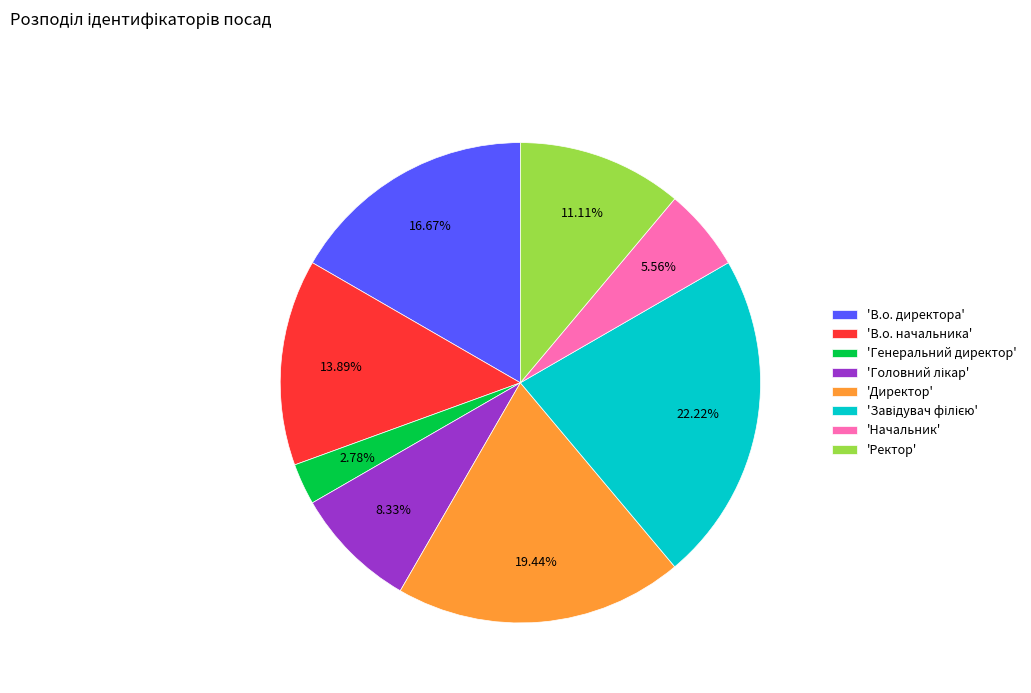

Which slice is the smallest?

'Генеральний директор'